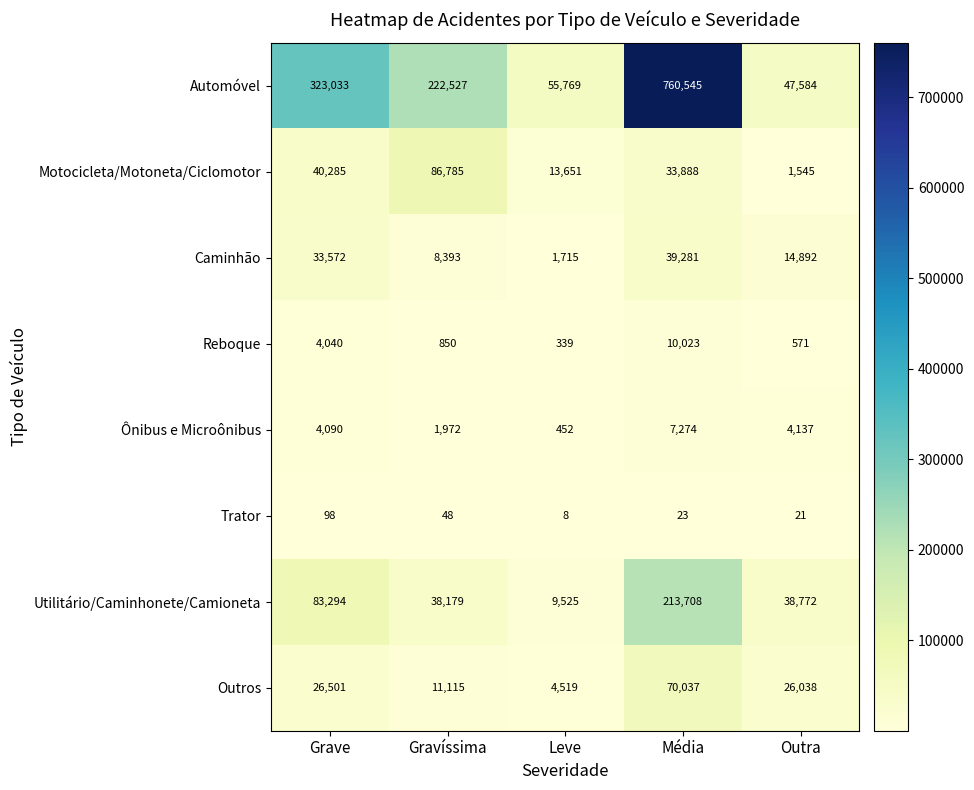

Where is Reboque nearest to the value 5181?

Grave